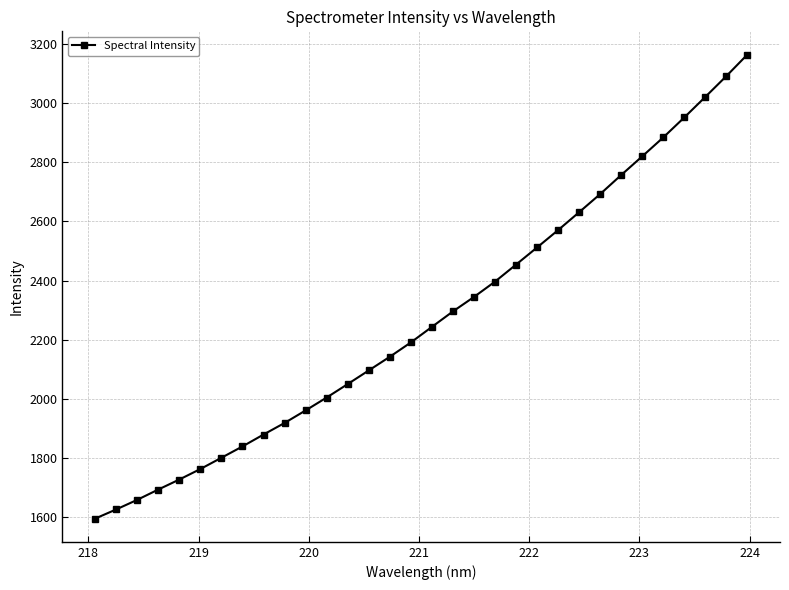

What is the value of the 31st point from the left?

3091.5